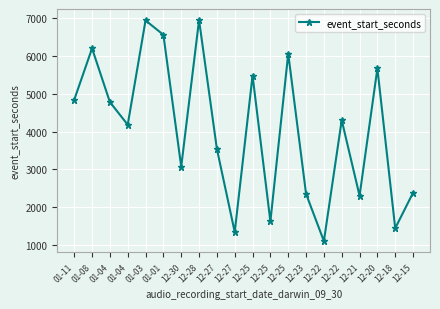

Reading right to left, list all the values displayed in this chart.

2380	1440	5670	2300	4300	1100	2350	6060	1620	5480	1340	3540	6950	3070	6560	6940	4180	4780	6200	4840